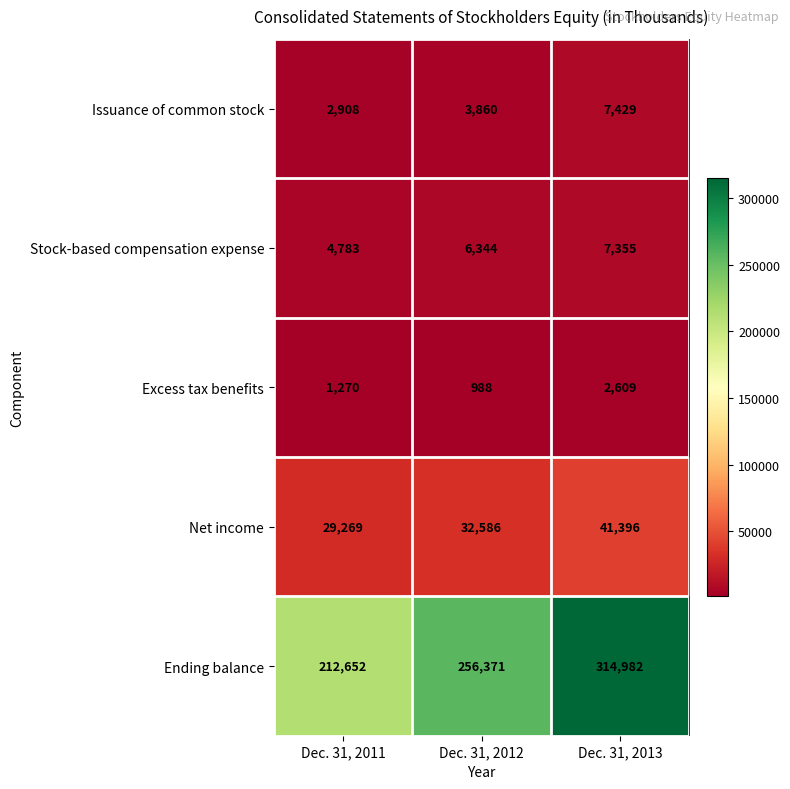

Which series changed the most between Dec. 31, 2011 and Dec. 31, 2013?

Ending balance